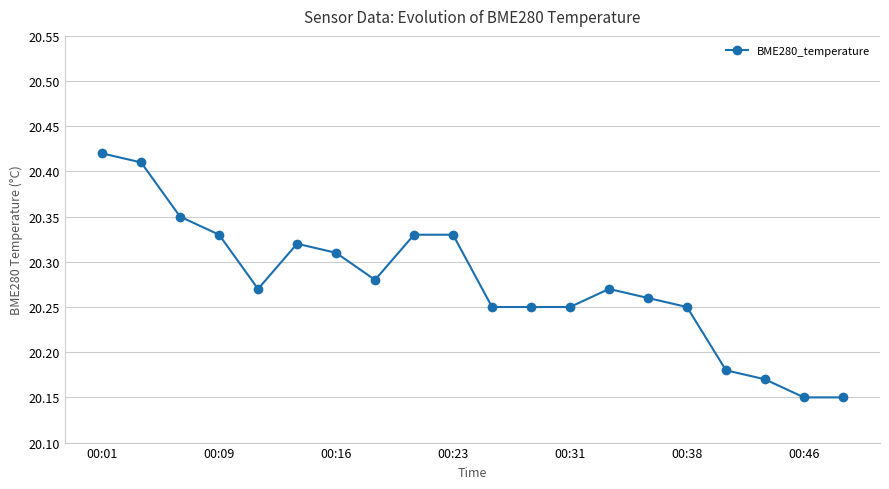

Count the values in the range 20 to 21.

20